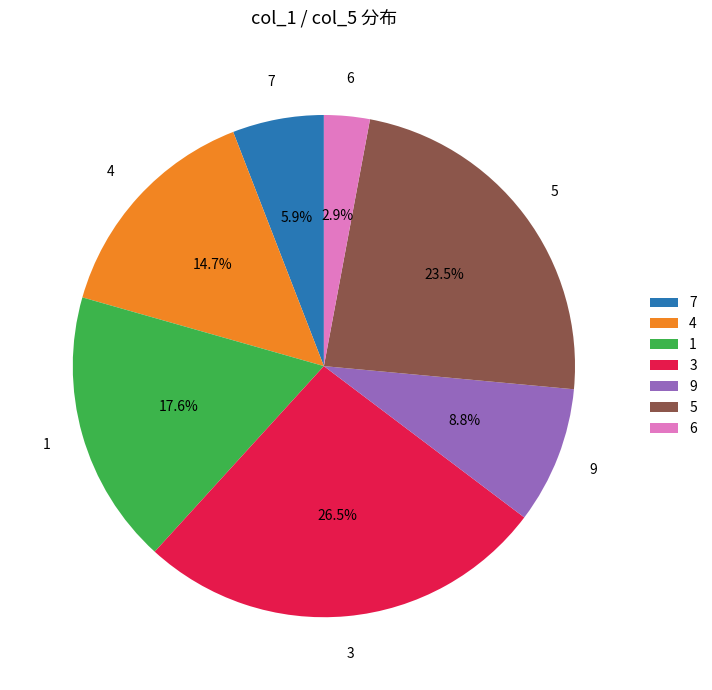

True or false: 9 accounts for 17% of the total.

False